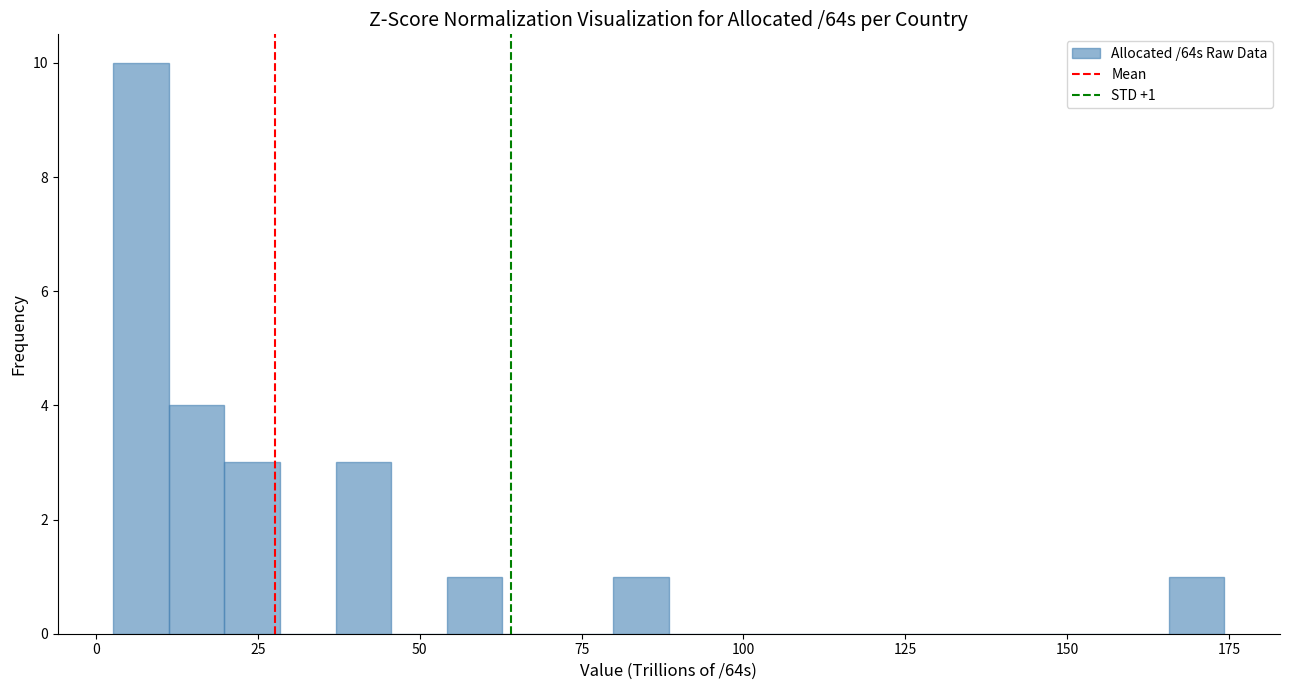

Around what value on the x-axis is the tallest bar? Give the approximate position of its centre, as read against the axis.

5